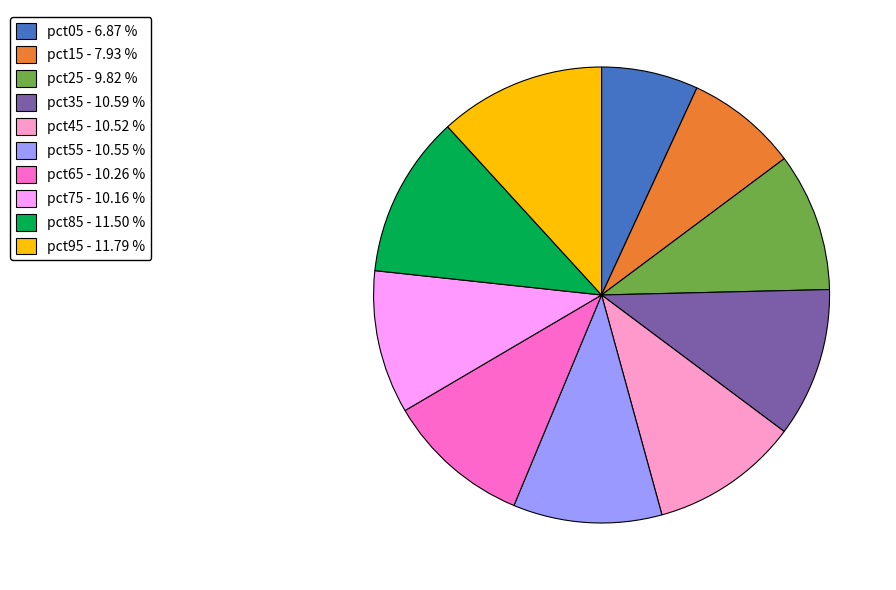

Does any single category account for the majority?

No